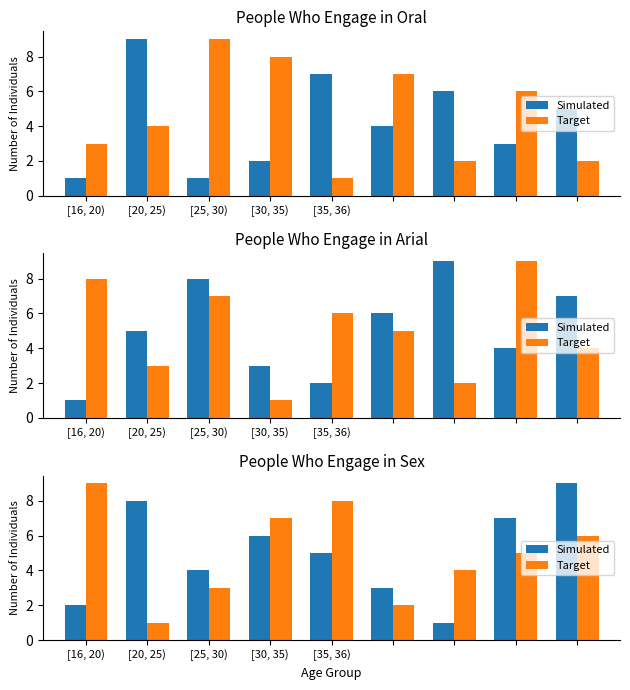

Rank the series at [30, 35) from highest to lowest value.

Target, Simulated